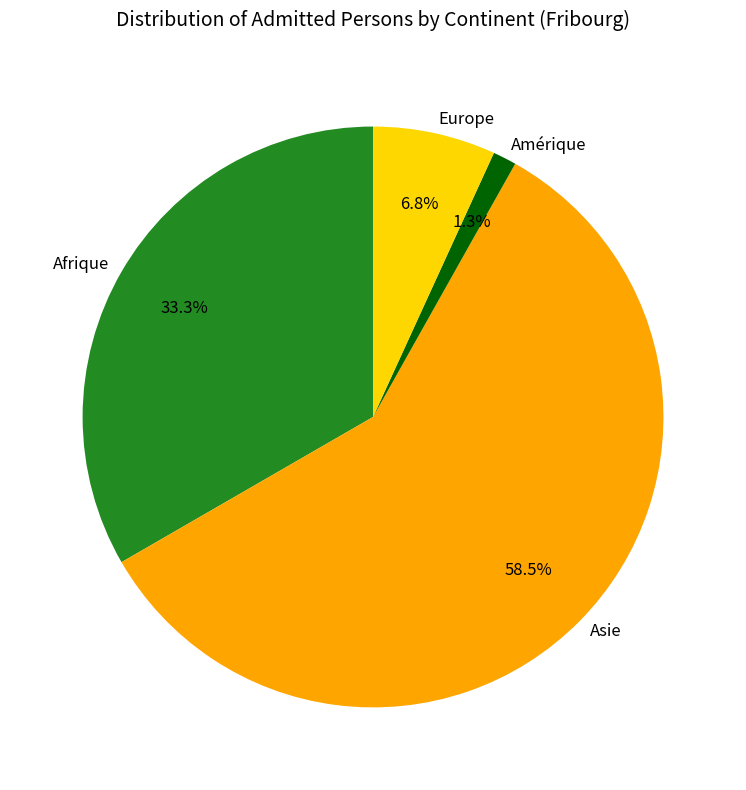

Rank the categories by value from highest to lowest.

Asie, Afrique, Europe, Amérique